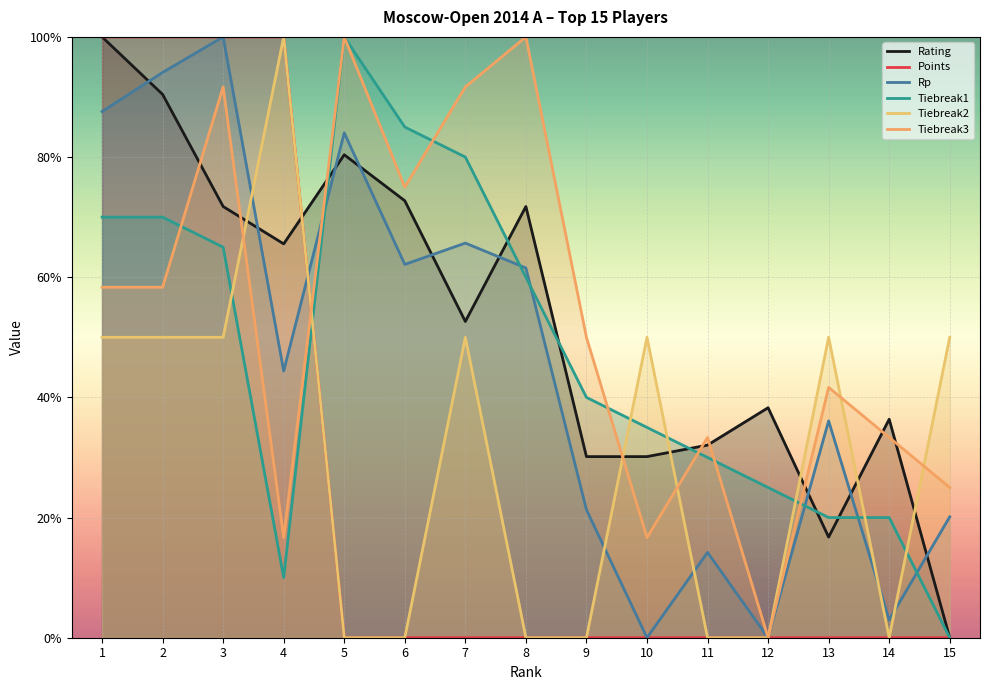

What value does the Tiebreak1 series have at 7?

0.8